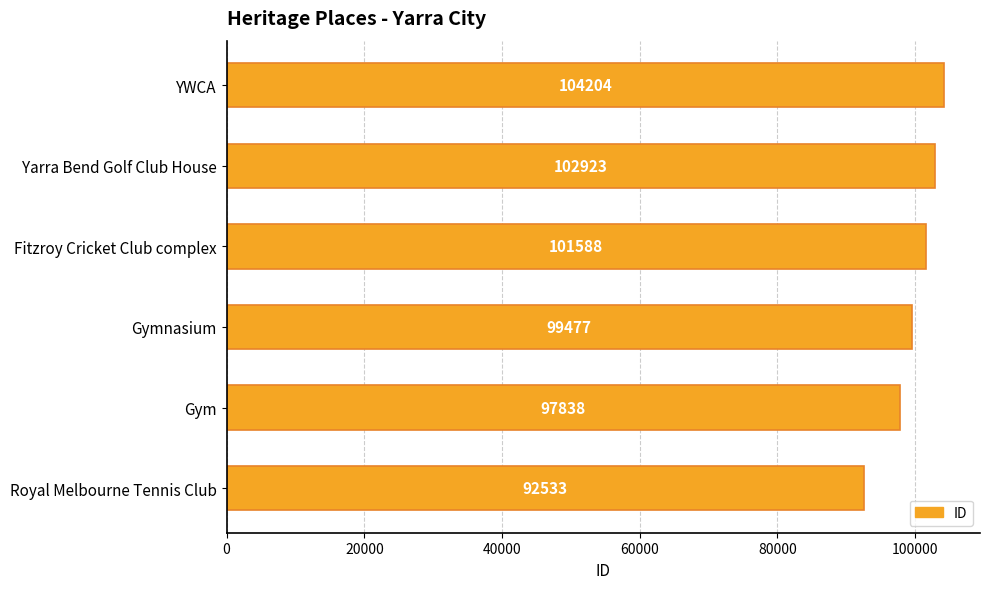

List the labels in order of value, largest first.

YWCA, Yarra Bend Golf Club House, Fitzroy Cricket Club complex, Gymnasium, Gym, Royal Melbourne Tennis Club